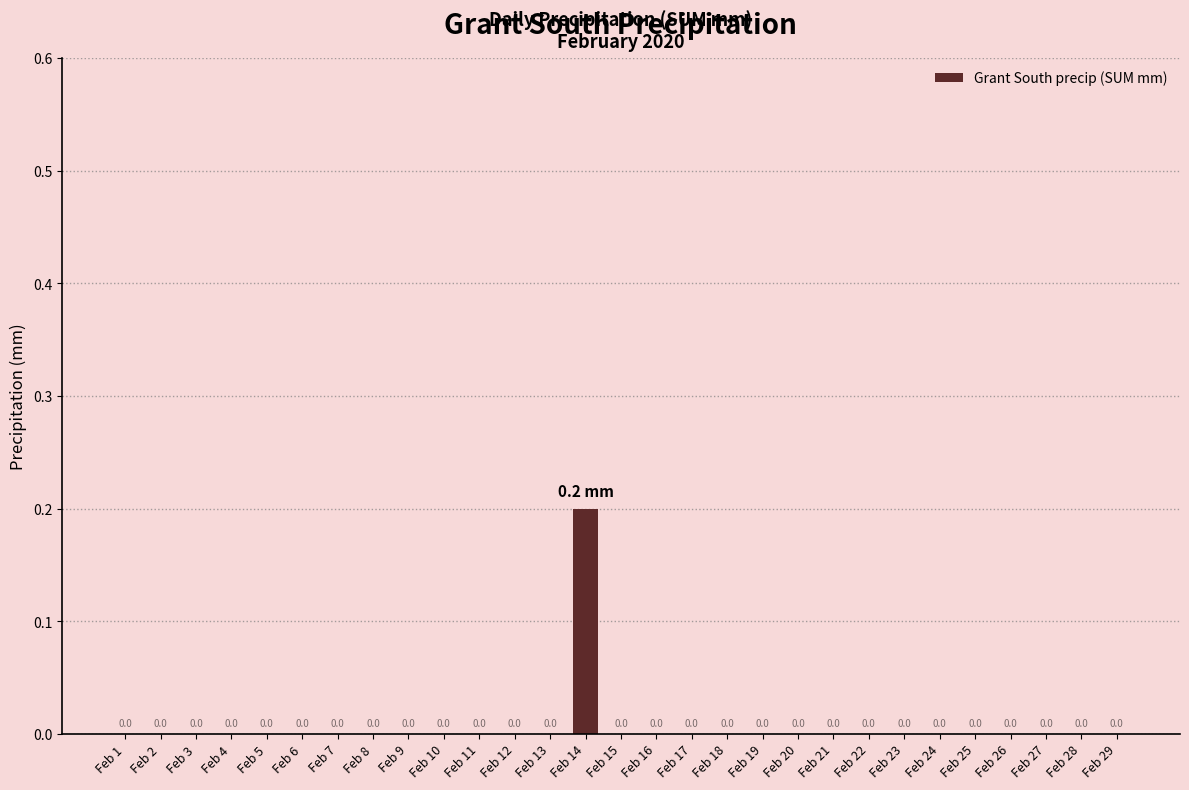

Is it true that the value at Feb 25 is 0.1?

False